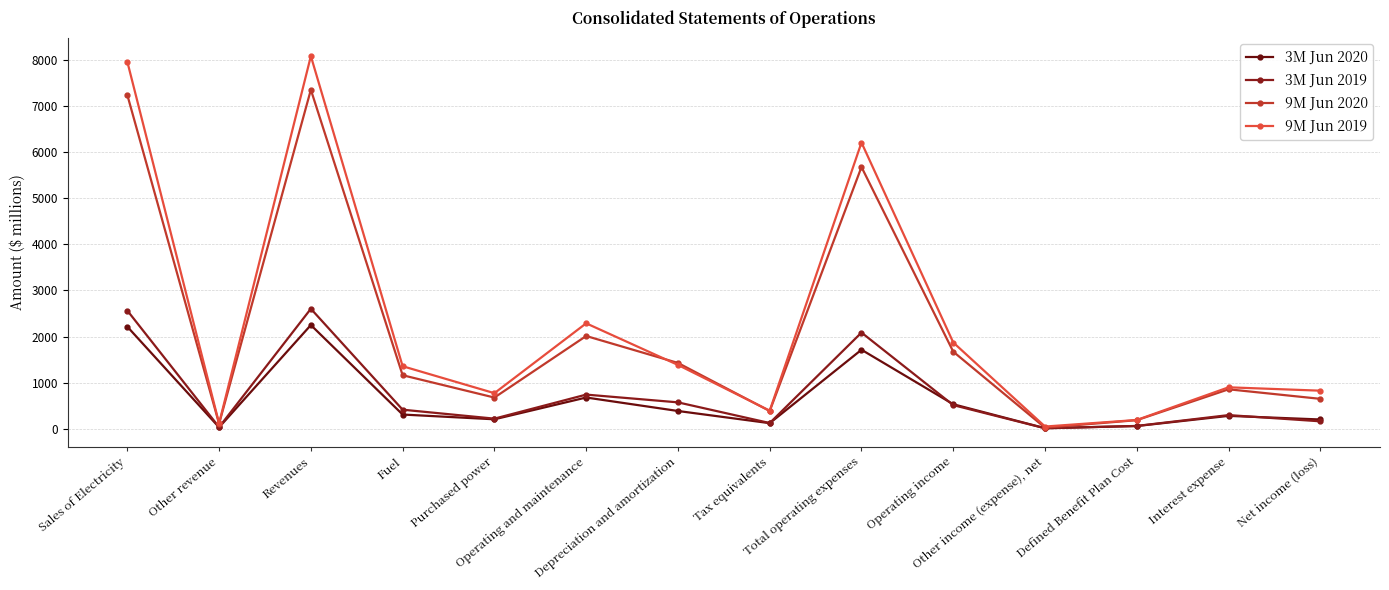

What is the minimum value shown in the chart?

14